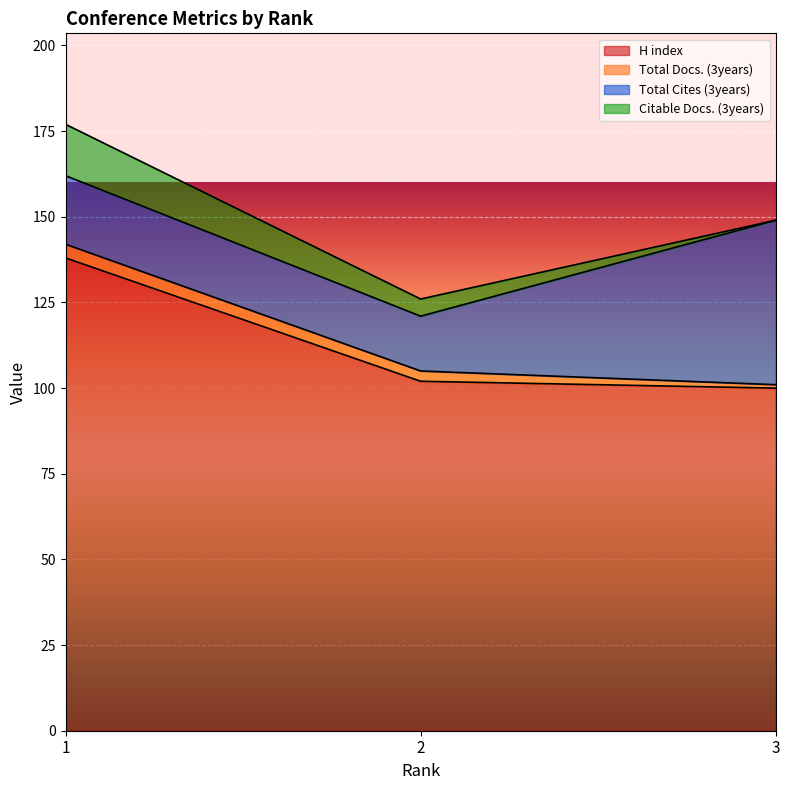

Which series has the largest total across all categories?

H index